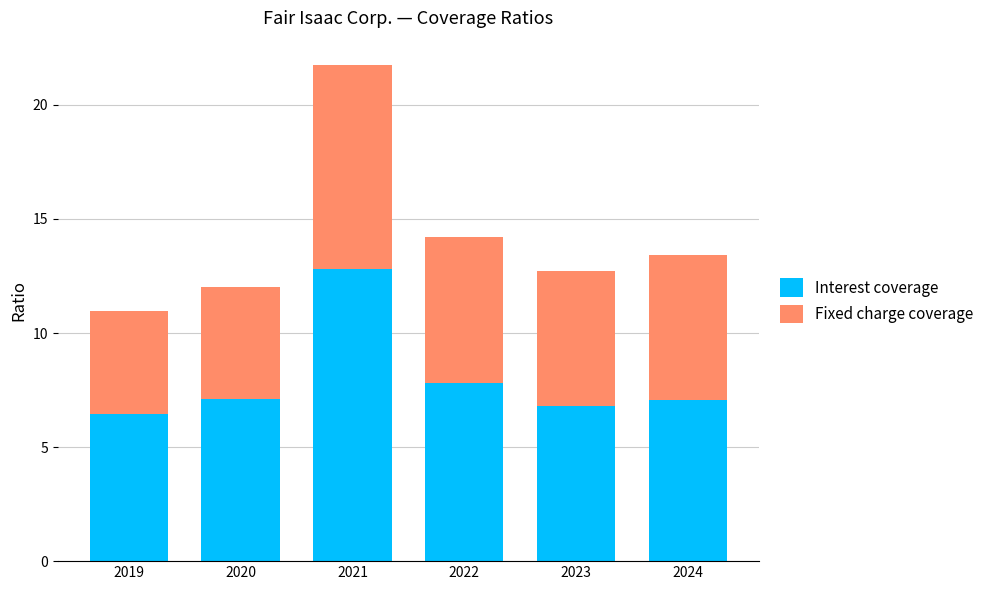

Reading left to right, what are the values for Interest coverage?

6.4	7.1	12.8	7.8	6.8	7.1